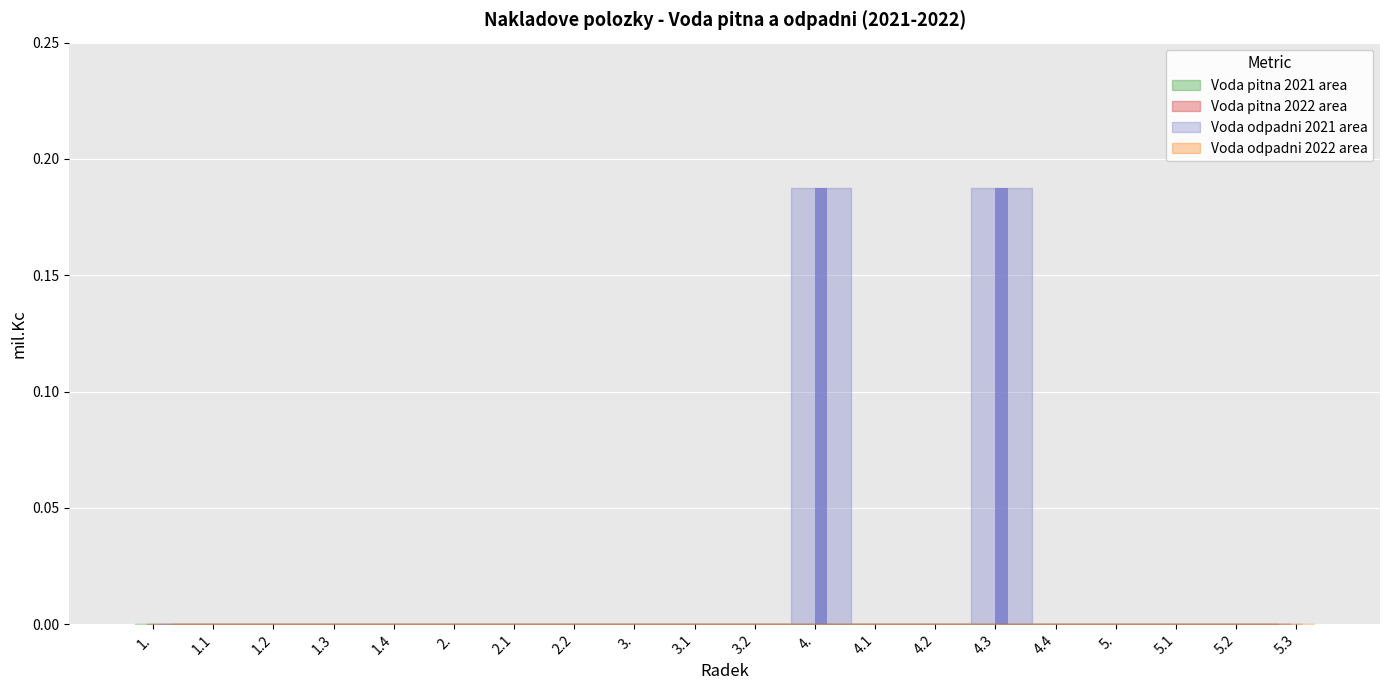

What is the sum of all values?

0.4